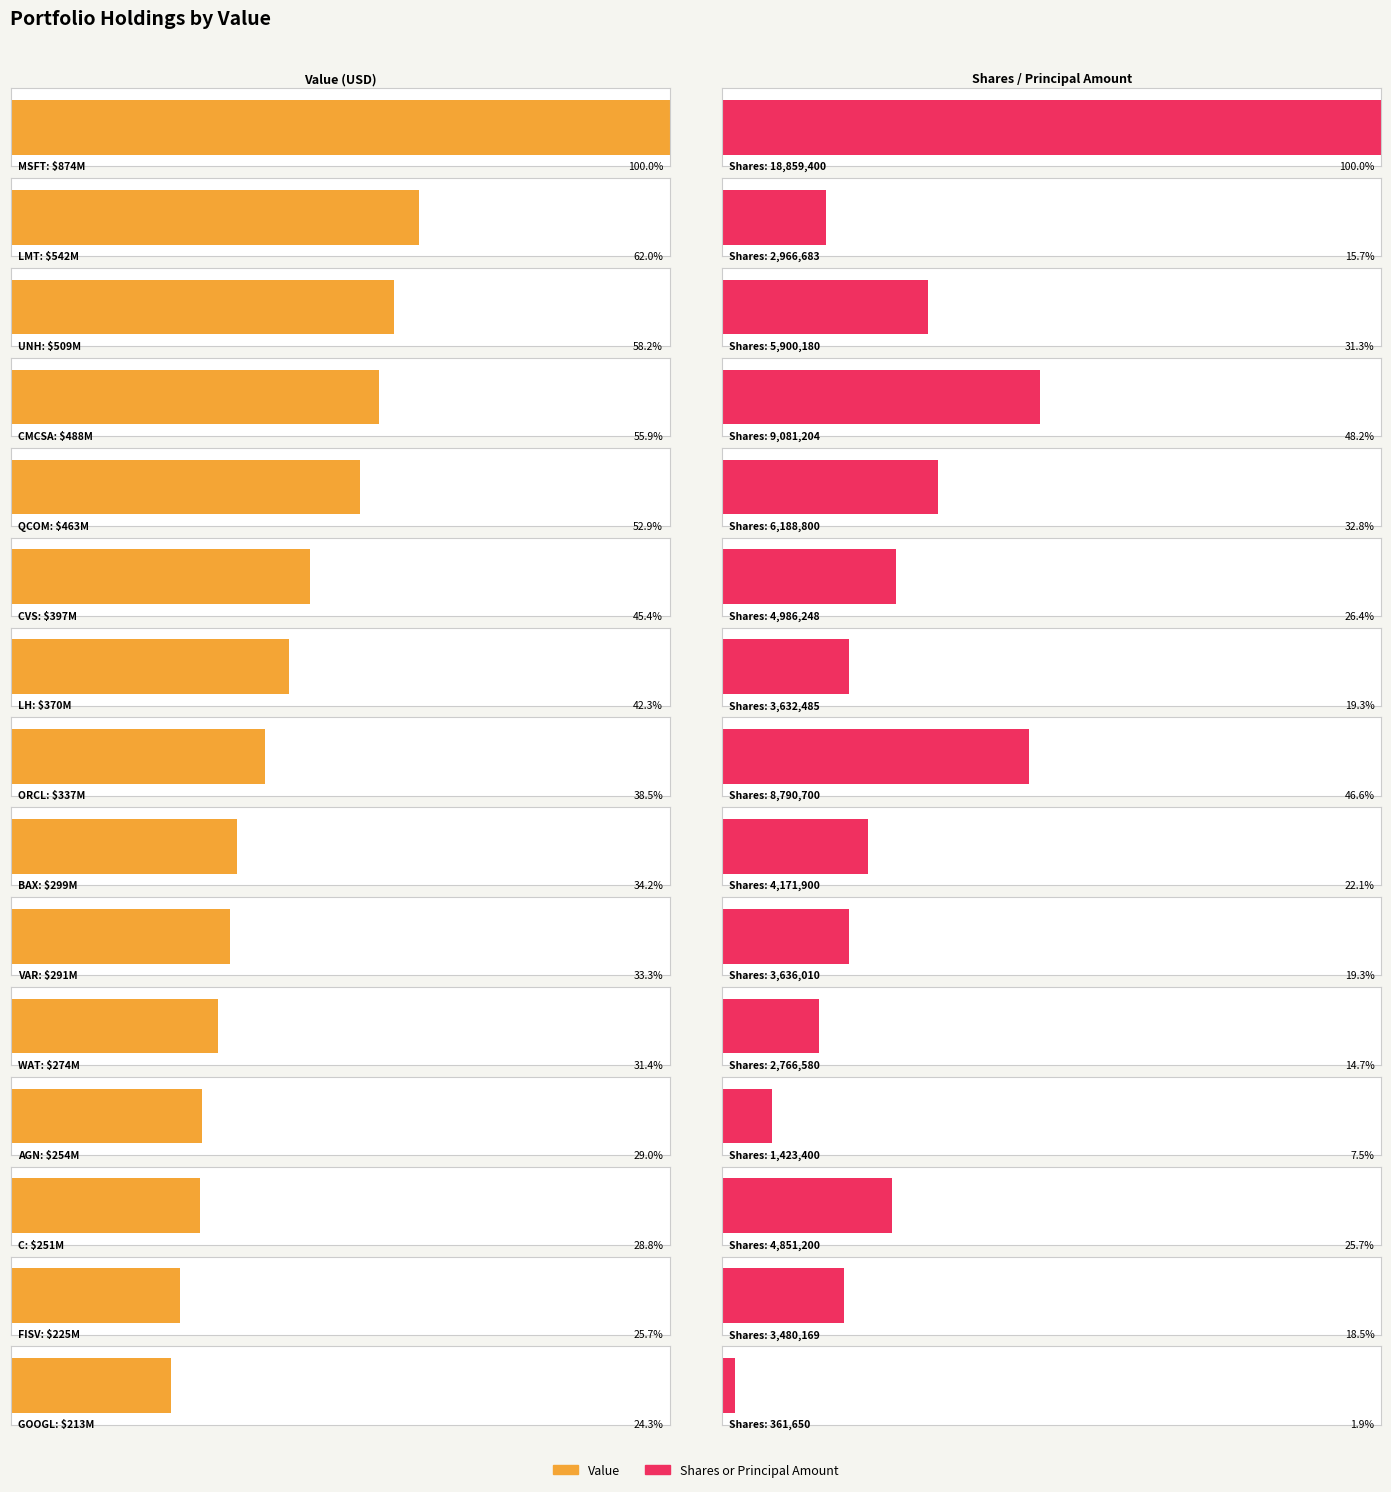

At which category does the chart reach its minimum across all series?

GOOGLE INC